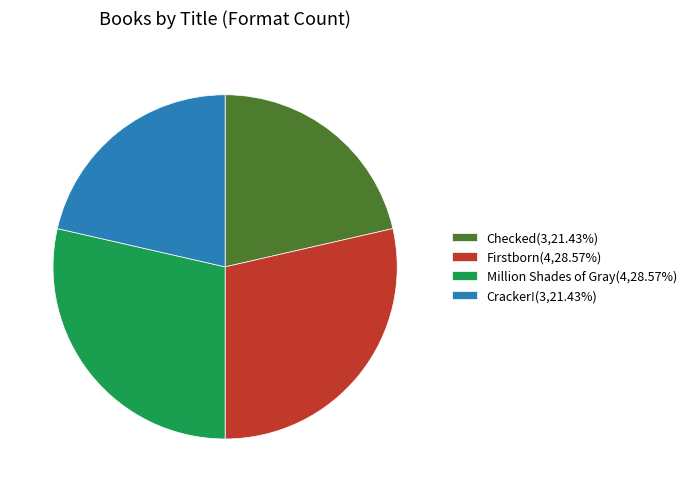

Is Checked(3,21.43%) the majority of the pie?

No